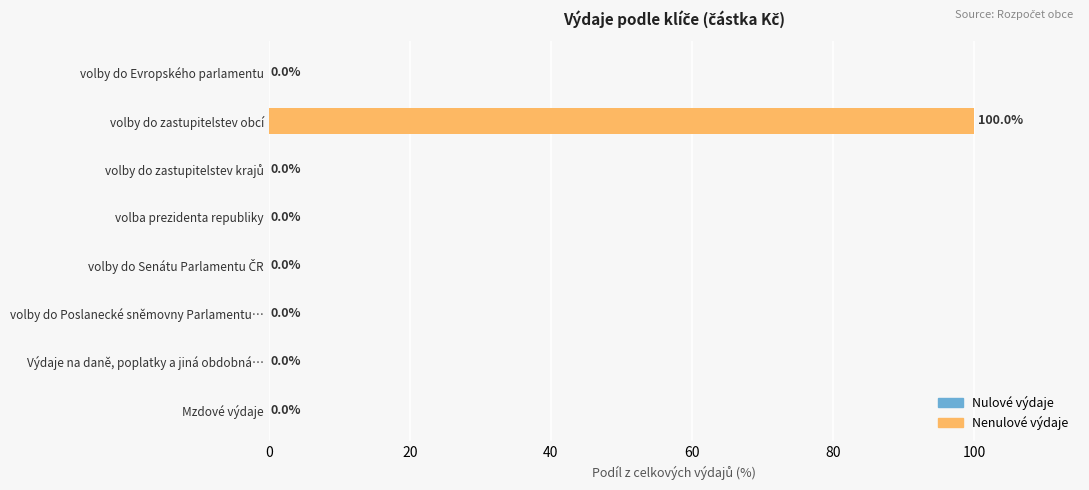

Is it true that the value at volby do Evropského parlamentu is 63?

False